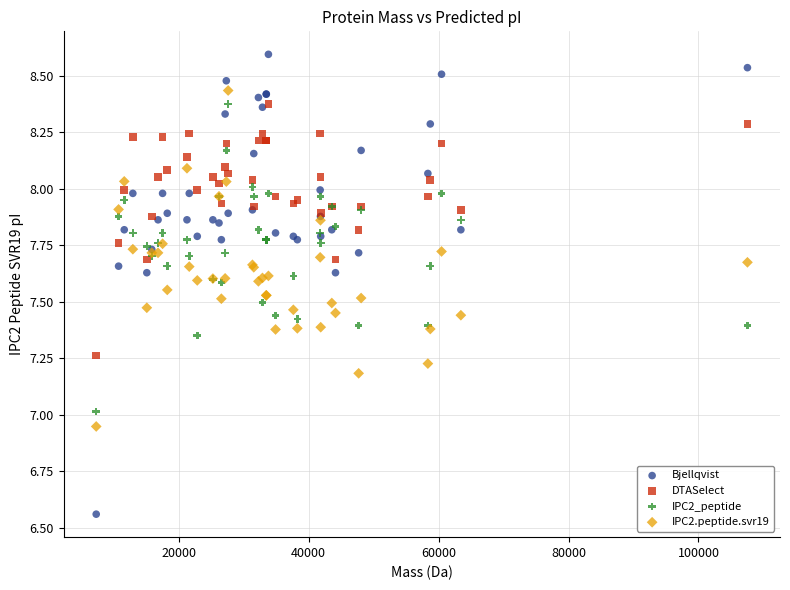

Which series reaches the minimum Y coordinate?

Bjellqvist